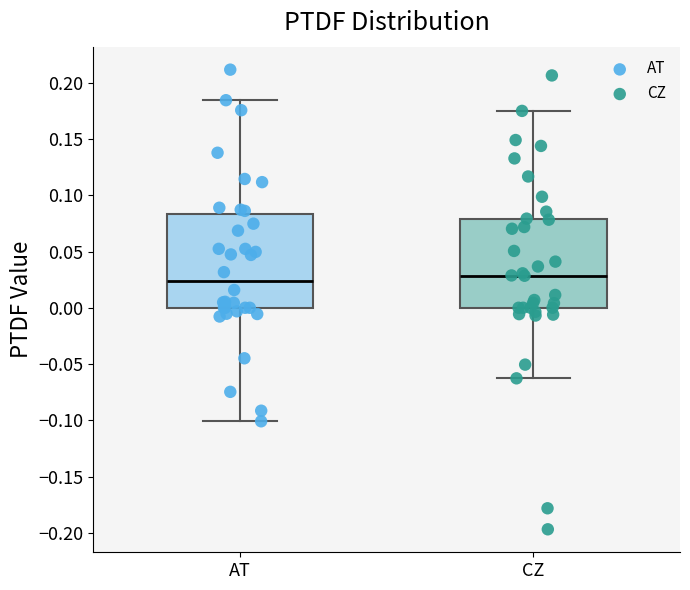

Reading left to right, transcribe this box plot: for each box, give where its median line is, the range the box spans, and where its two whiskers end, as read against the y-axis. The values are not printed on the chart, so give them approximately, as read against the axis.

AT: median 0.025, box 0.000 to 0.085, whiskers -0.100 to 0.185
CZ: median 0.030, box 0.000 to 0.080, whiskers -0.065 to 0.175